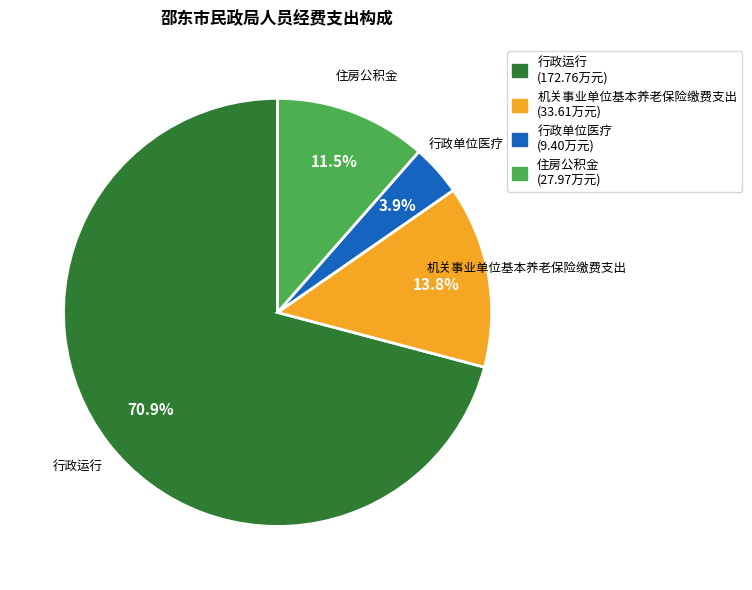

Approximately how many times larger is the value at 行政单位医疗 (9.40万元) compared to 住房公积金 (27.97万元)?

0.3